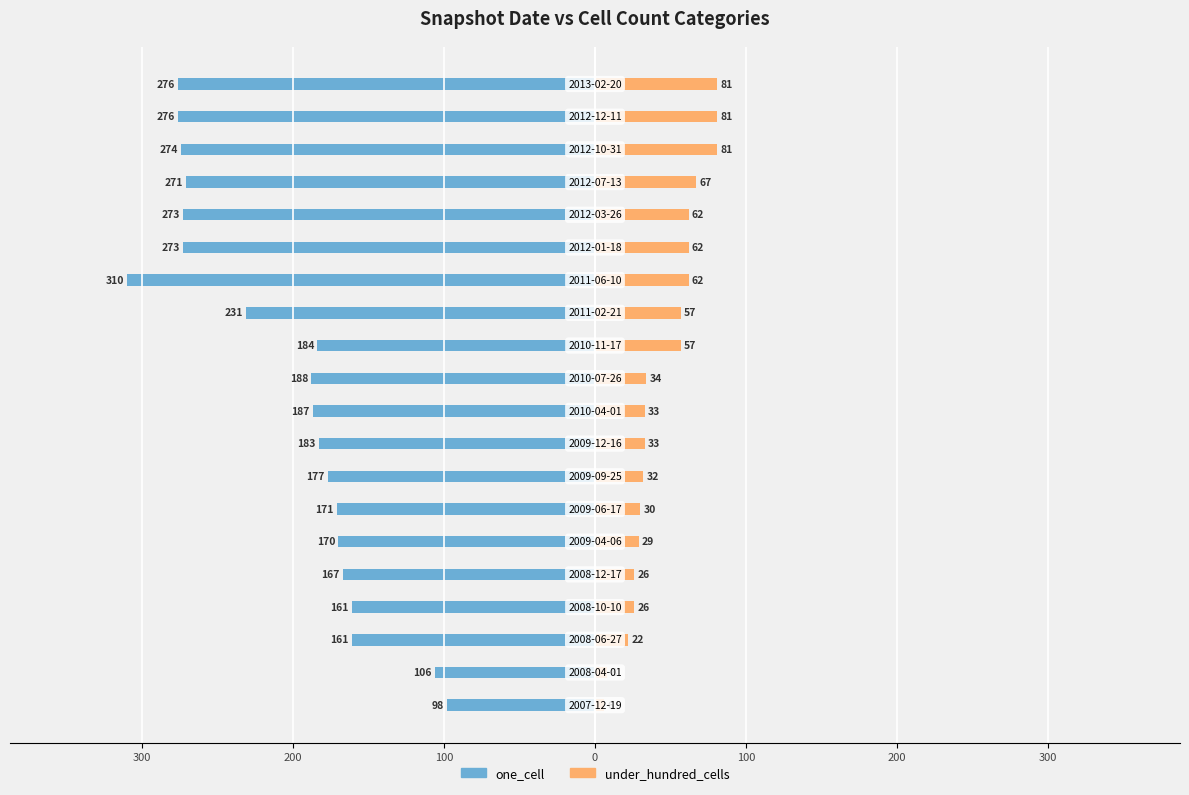

Is the value of one_cell at 100 greater than the value of under_hundred_cells at 18?

No